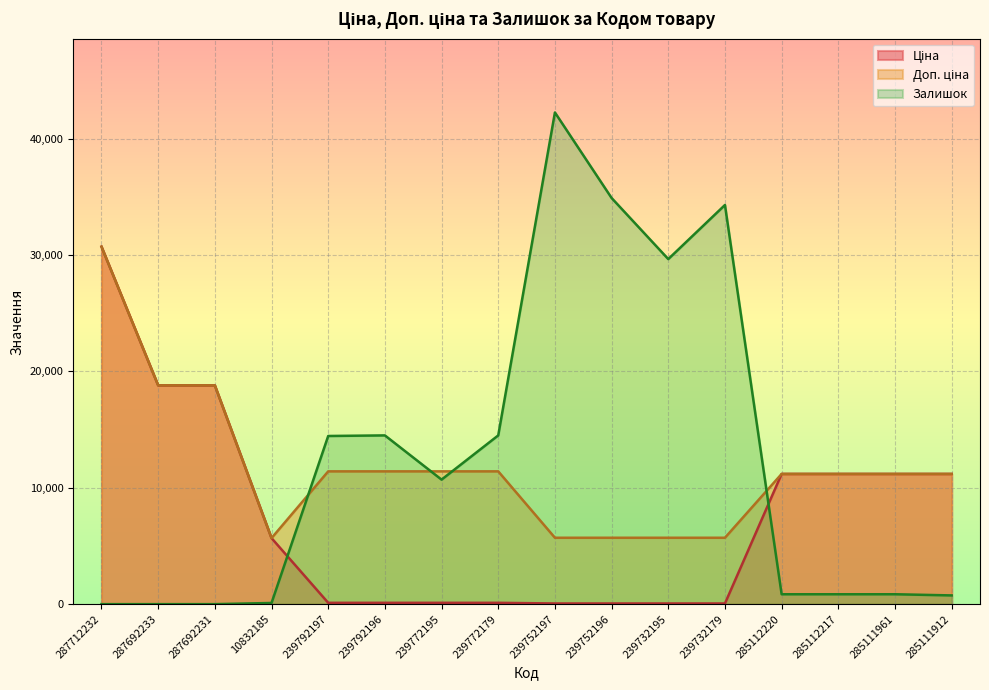

Is the value of Залишок at 287692231 greater than the value of Доп. ціна at 239752196?

No